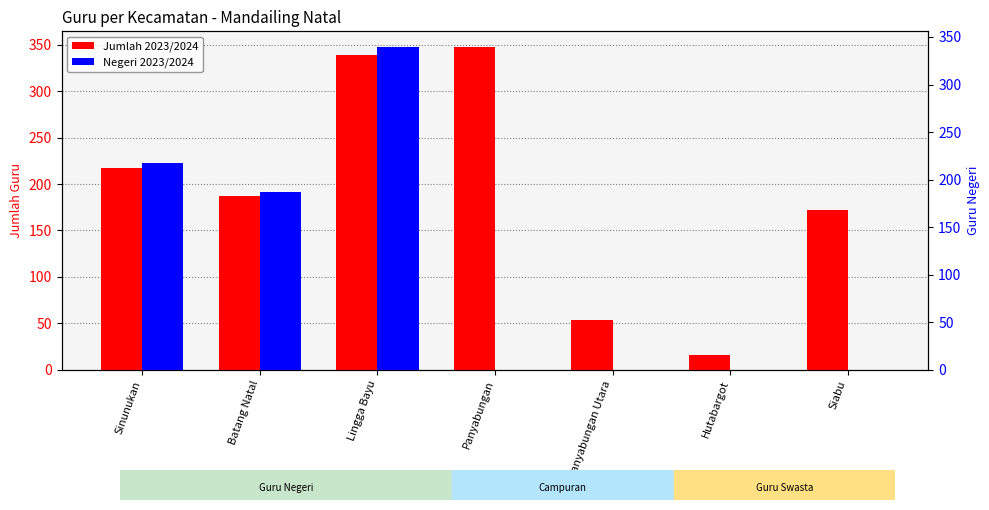

What is the sum of the Jumlah 2023/2024 values at Batang Natal and Lingga Bayu?

526